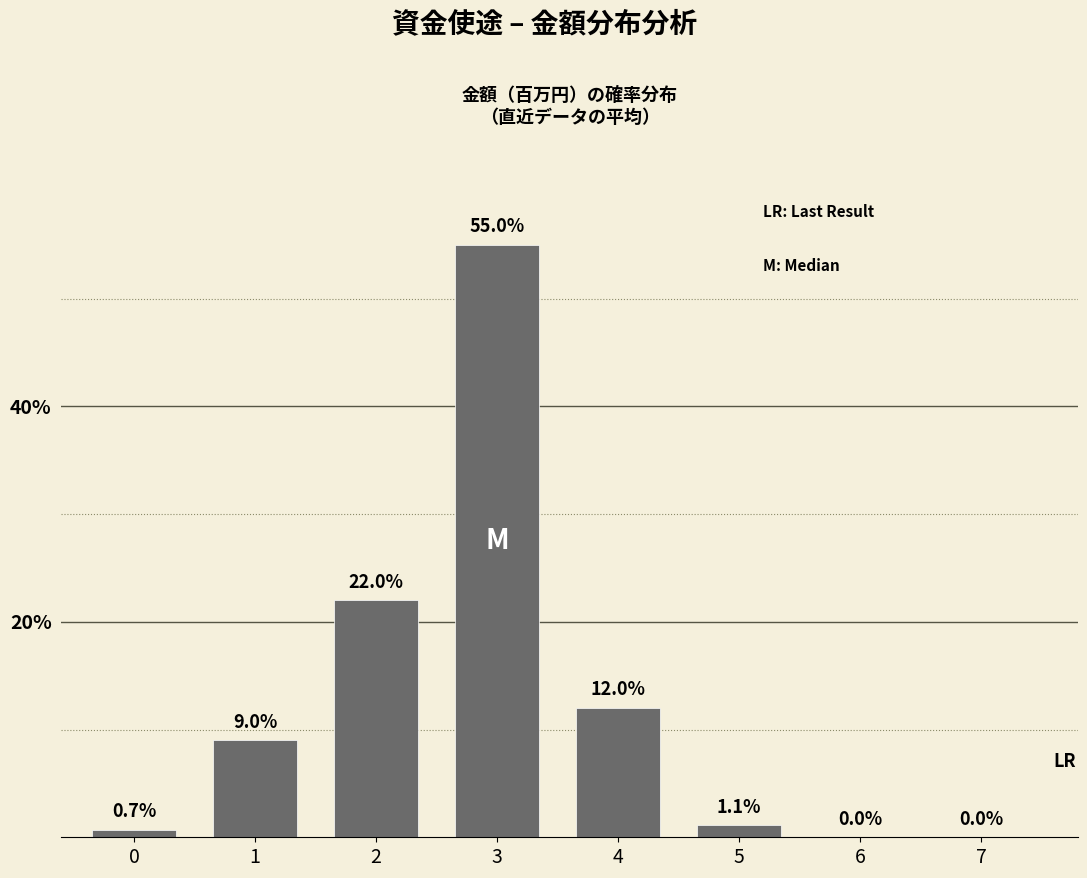

Reading left to right, list all the values displayed in this chart.

0=0.7	1=9.0	2=22.0	3=55.0	4=12.0	5=1.1	6=0.0	7=0.0